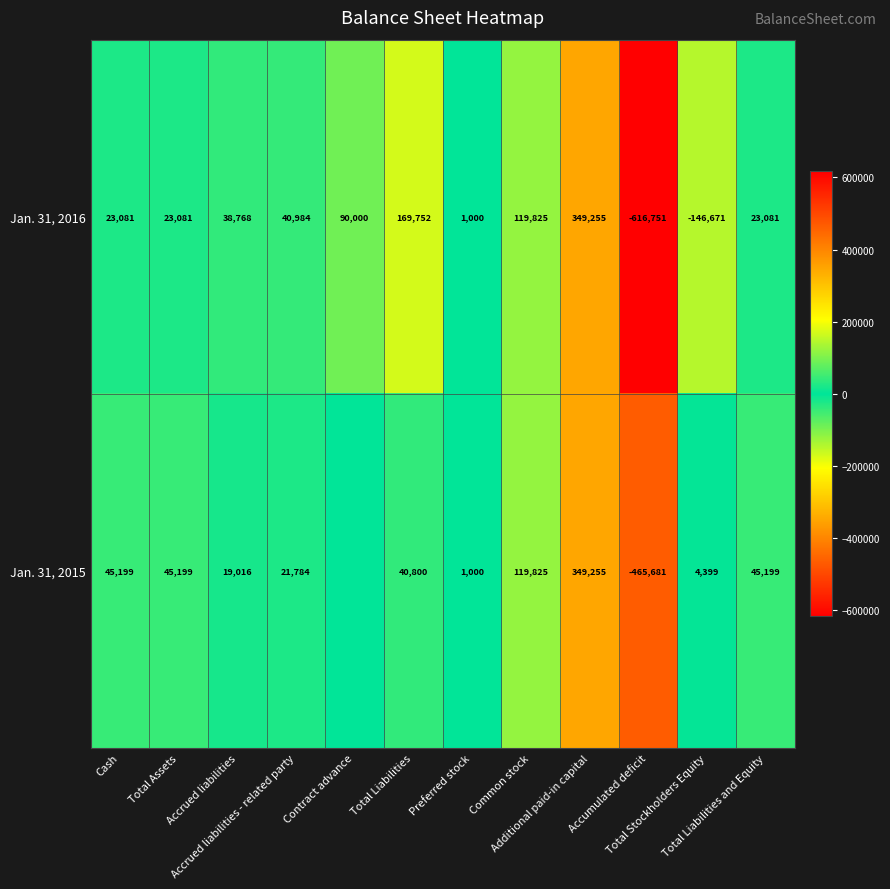

The value of Jan. 31, 2015 at Accumulated deficit is -629656. True or false?

False